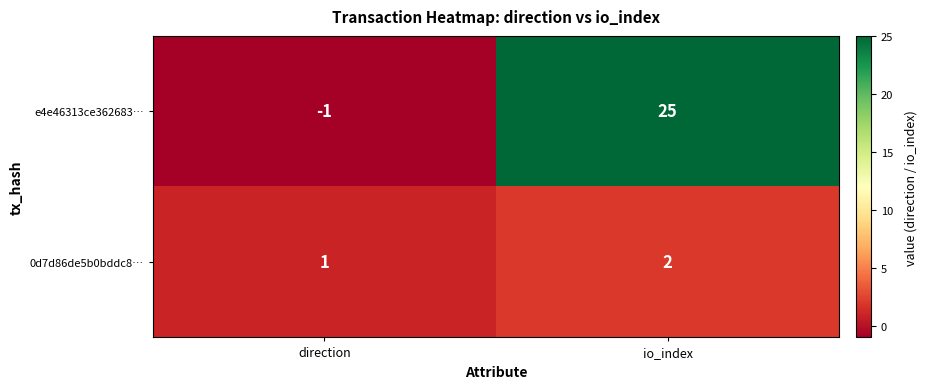

Reading left to right, transcribe all the data shown in this chart.

e4e46313ce362683…: -1	25
0d7d86de5b0bddc8…: 1	2